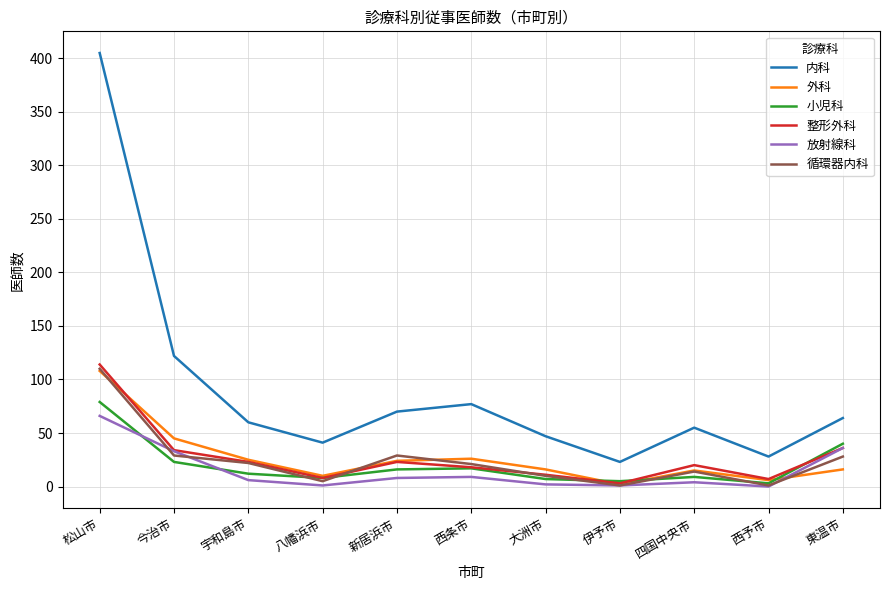

What are all the series names shown in the legend?

内科, 外科, 小児科, 整形外科, 放射線科, 循環器内科